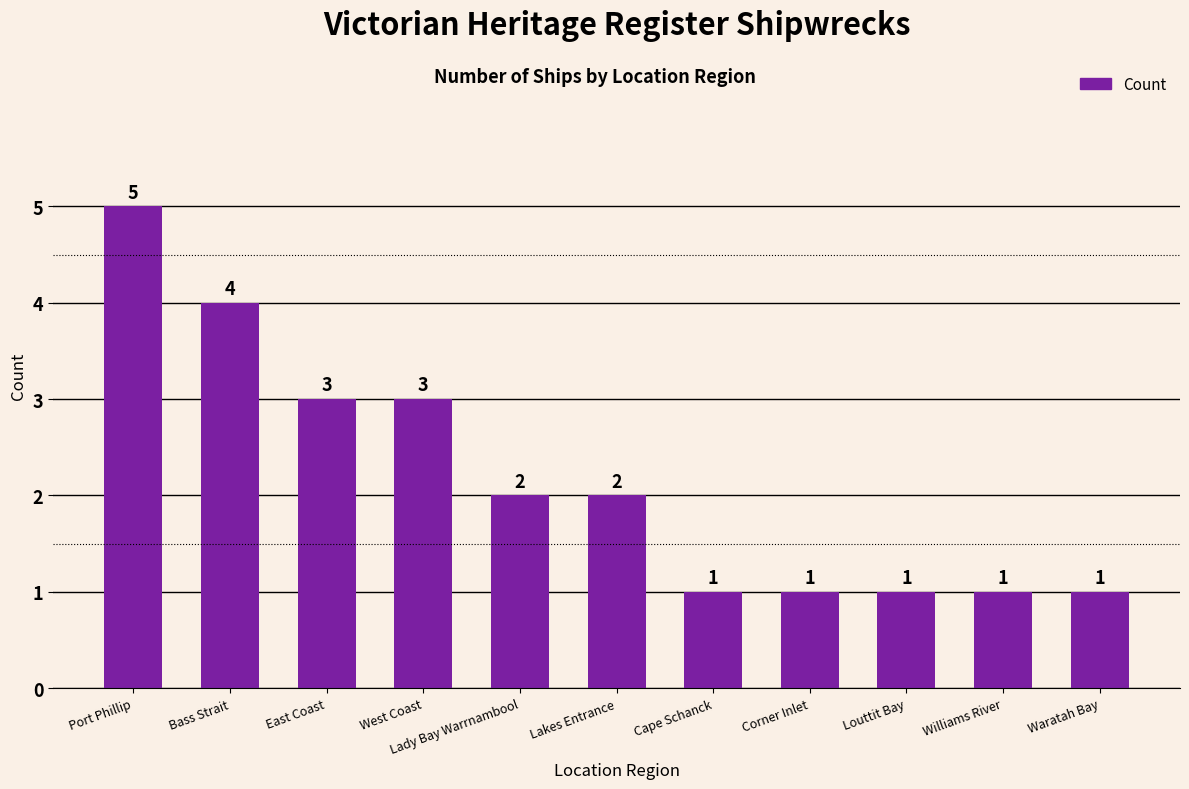

Are the bars horizontal?

No